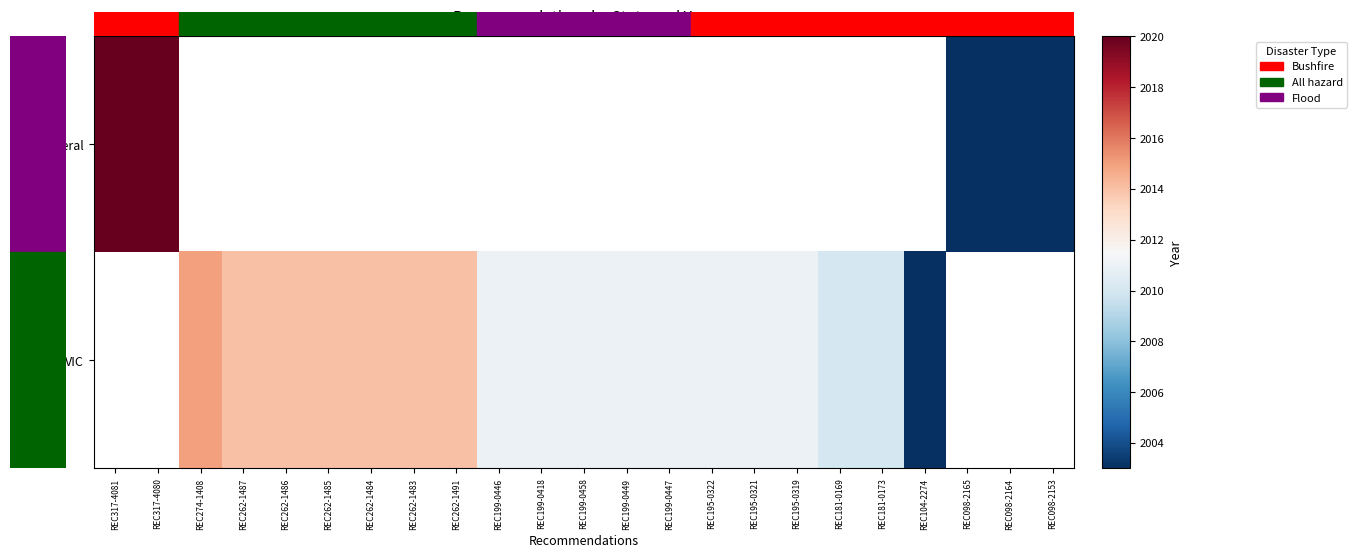

At which label does row_1 first exceed 2011?

REC274-1408